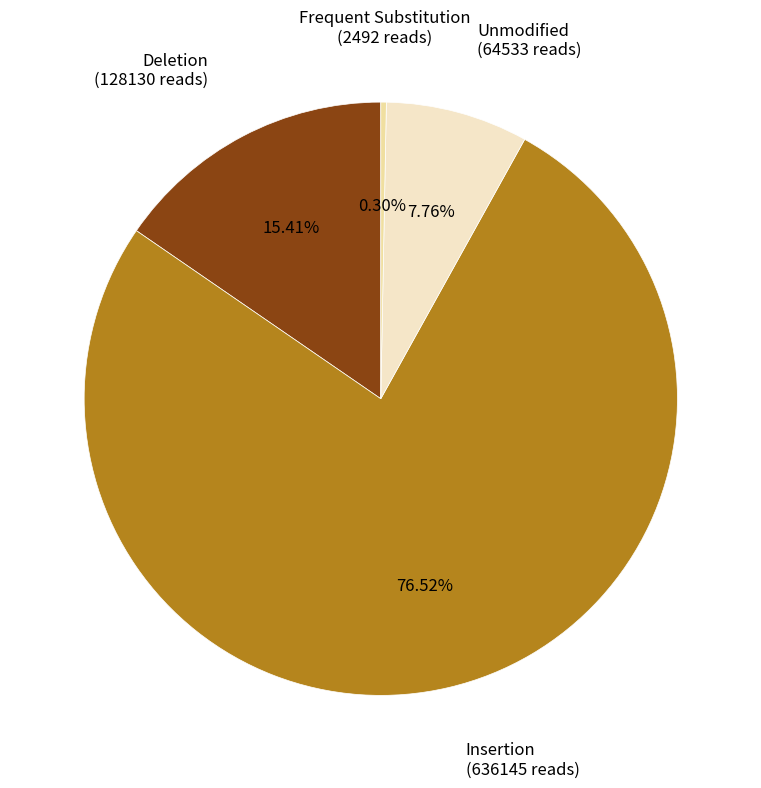

Is the sum of Deletion and Unmodified greater than half?

No